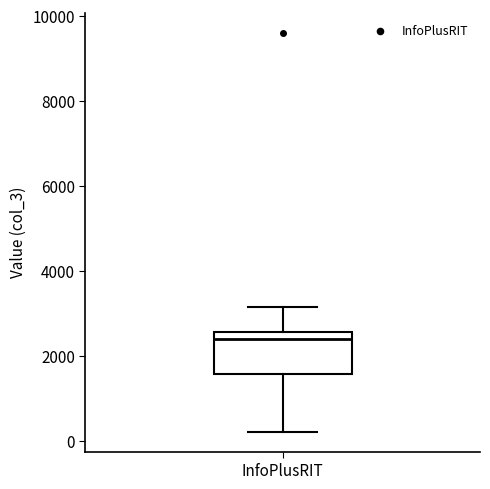

Read this box plot against the y-axis: the position of the median line, the range covered by the box, and the ends of both whiskers. The values are not printed on the chart, so give them approximately, as read against the axis.

median 2400, box 1600 to 2600, whiskers 200 to 3200